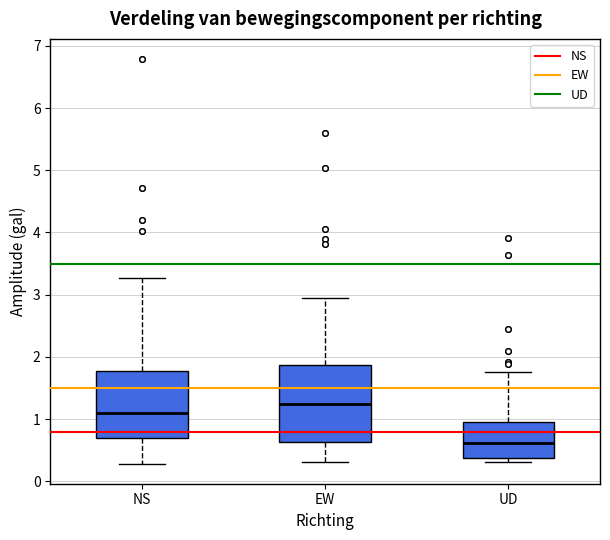

Reading left to right, transcribe this box plot: for each box, give where its median line is, the range the box spans, and where its two whiskers end, as read against the y-axis. The values are not printed on the chart, so give them approximately, as read against the axis.

NS: median 1.1, box 0.7 to 1.8, whiskers 0.3 to 3.3
EW: median 1.2, box 0.6 to 1.9, whiskers 0.3 to 2.9
UD: median 0.6, box 0.4 to 0.9, whiskers 0.3 to 1.8